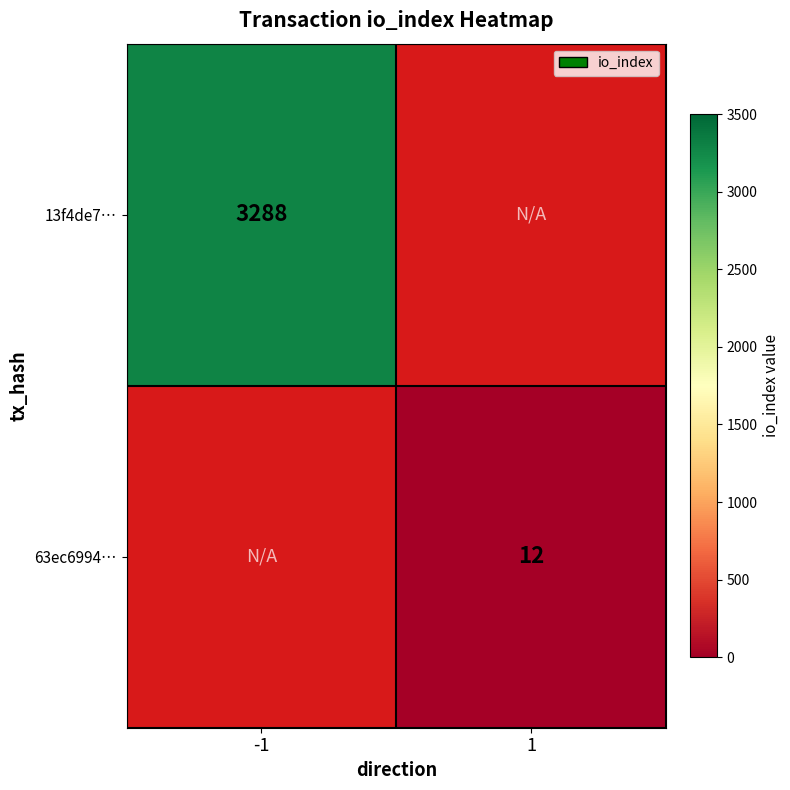

The value of 63ec6994… at 1 is 12. True or false?

True